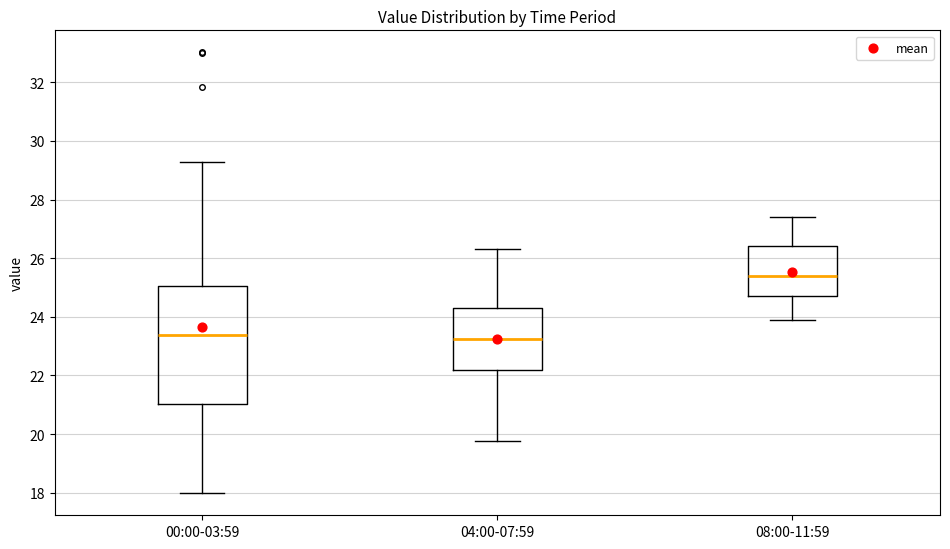

Which box is the tallest, from its lower edge to its upper edge?

00:00-03:59